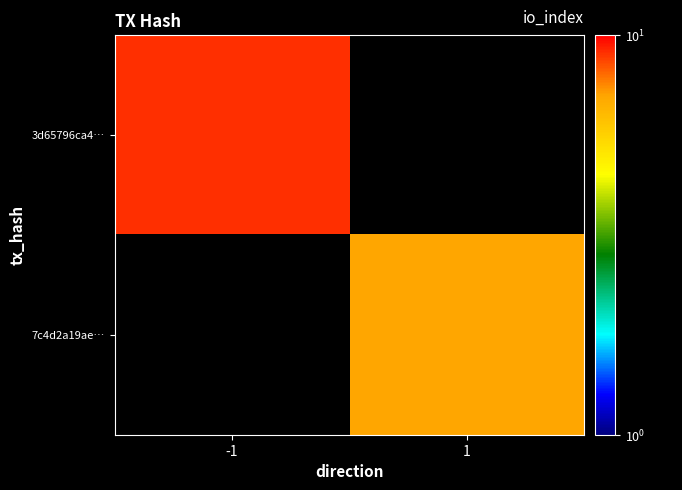

Rank the series by their maximum value, from highest to lowest.

3d65796ca4…, 7c4d2a19ae…